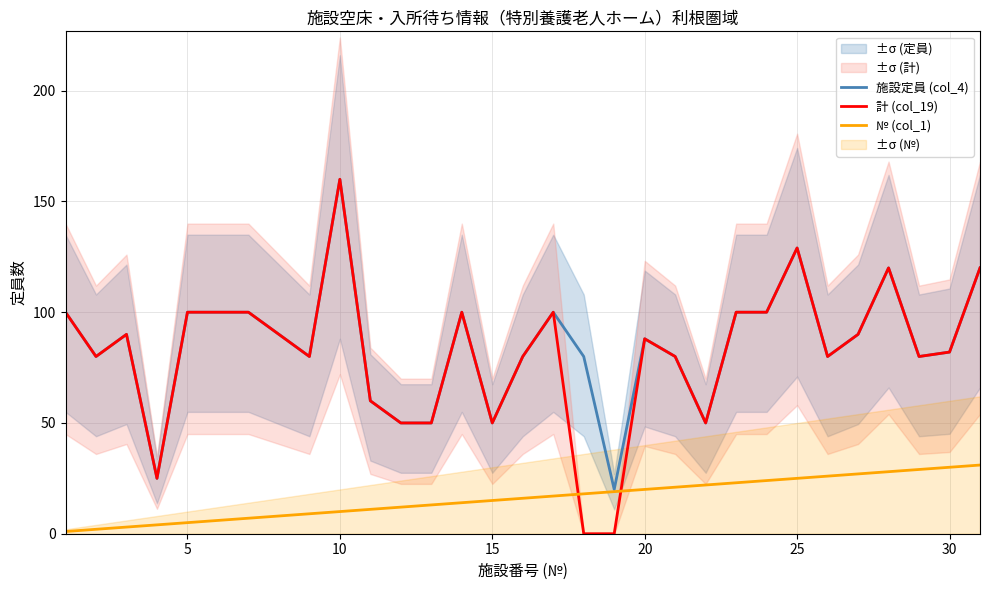

True or false: 計 (col_19) has a value of 82 at 30.

True